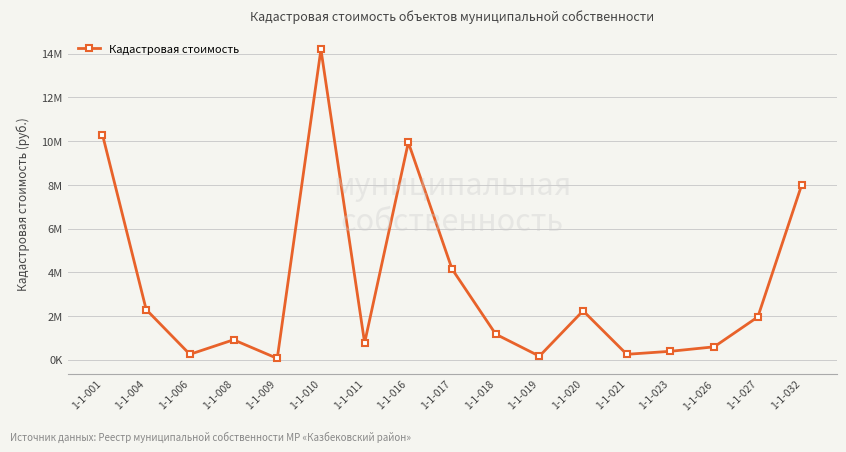

True or false: the data has more than 0 interior local peaks.

True